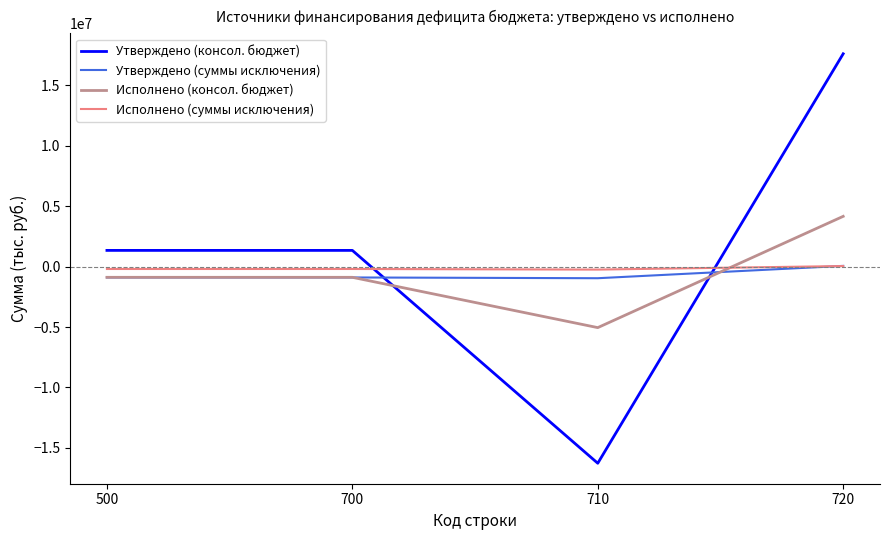

At which category is the sum across all series the highest?

720